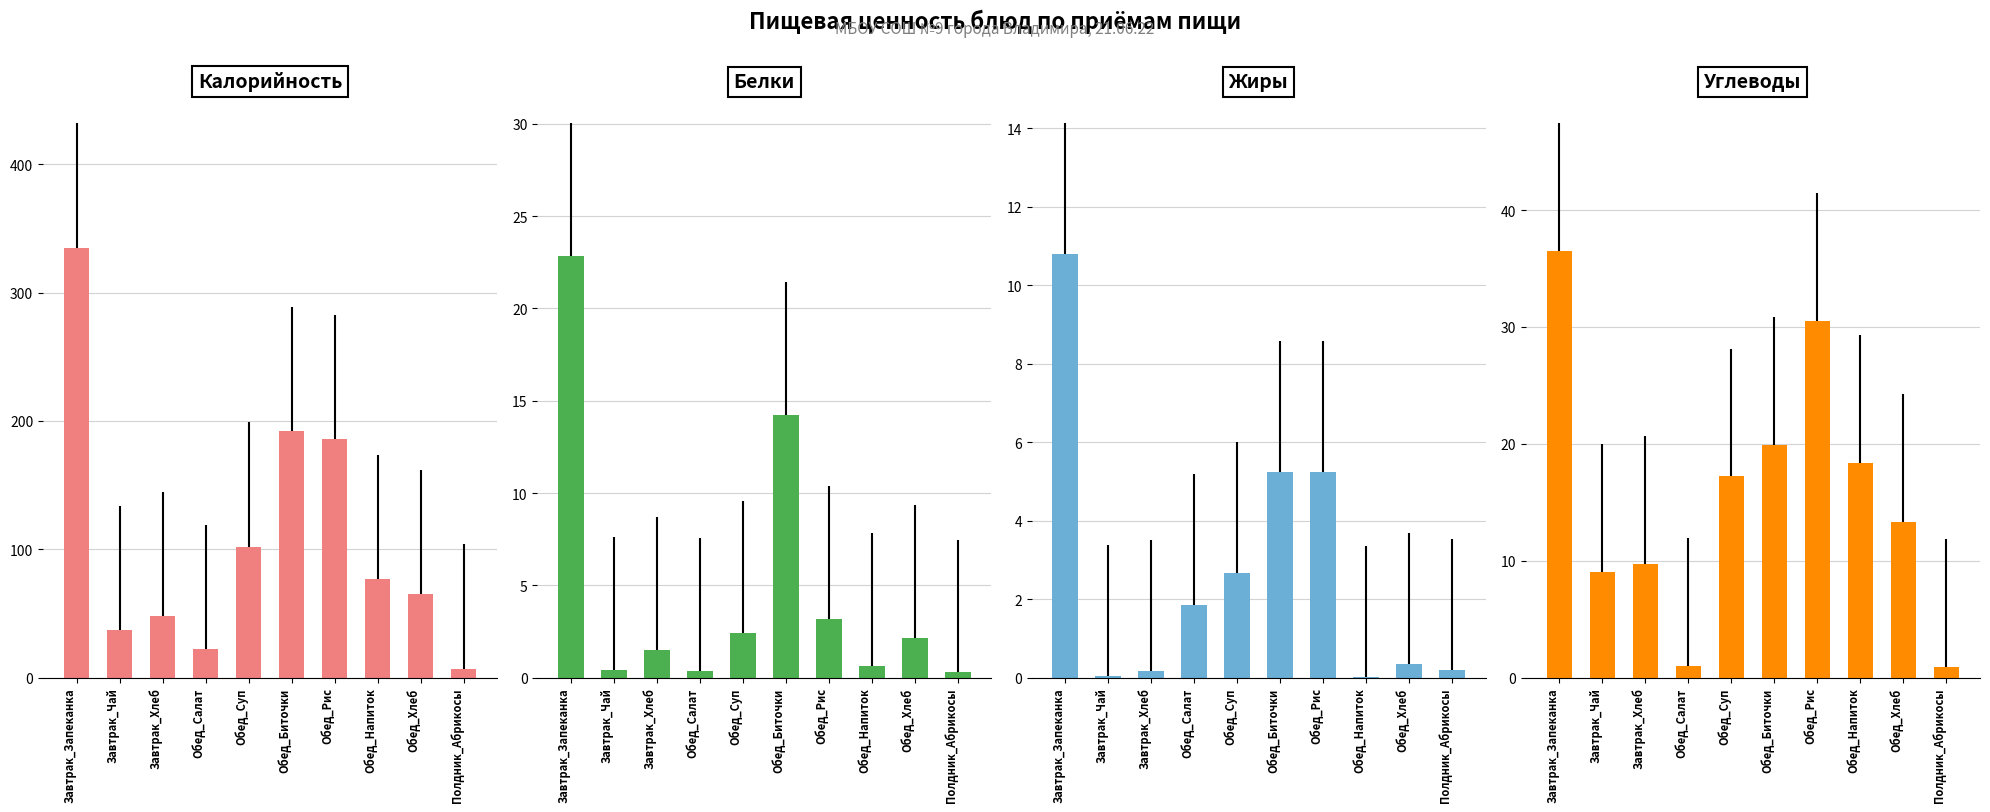

List the labels in order of Белки value, smallest first.

Полдник_Абрикосы, Обед_Салат, Завтрак_Чай, Обед_Напиток, Завтрак_Хлеб, Обед_Хлеб, Обед_Суп, Обед_Рис, Обед_Биточки, Завтрак_Запеканка